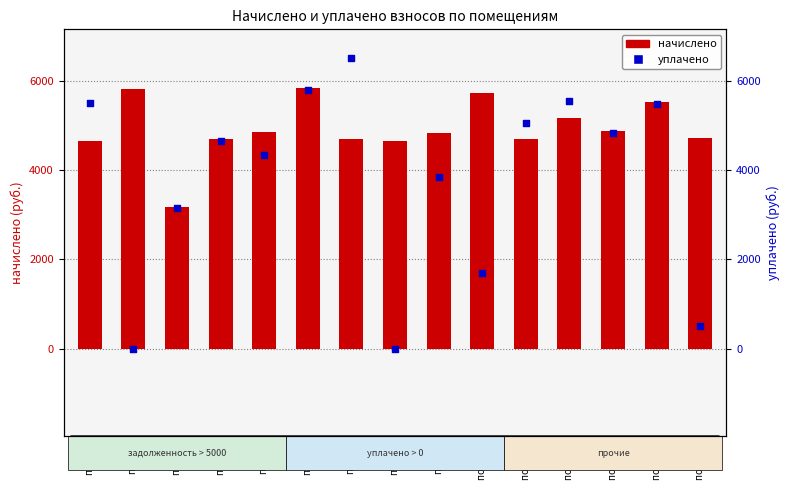

What are all the series names shown in the legend?

начислено, уплачено